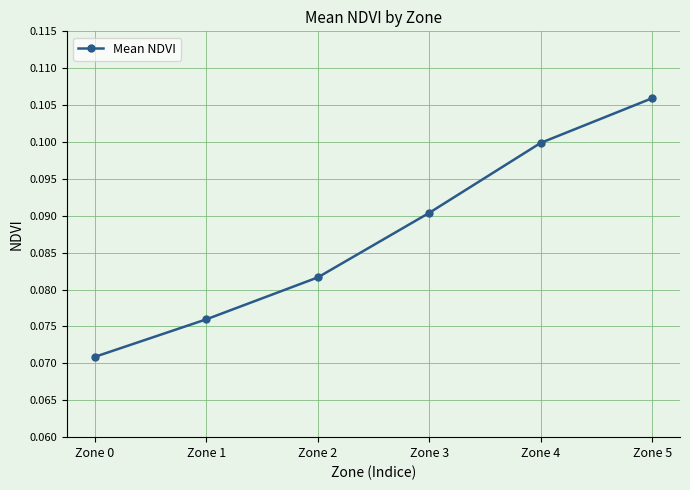

Which label corresponds to the largest value in the chart?

Zone 5